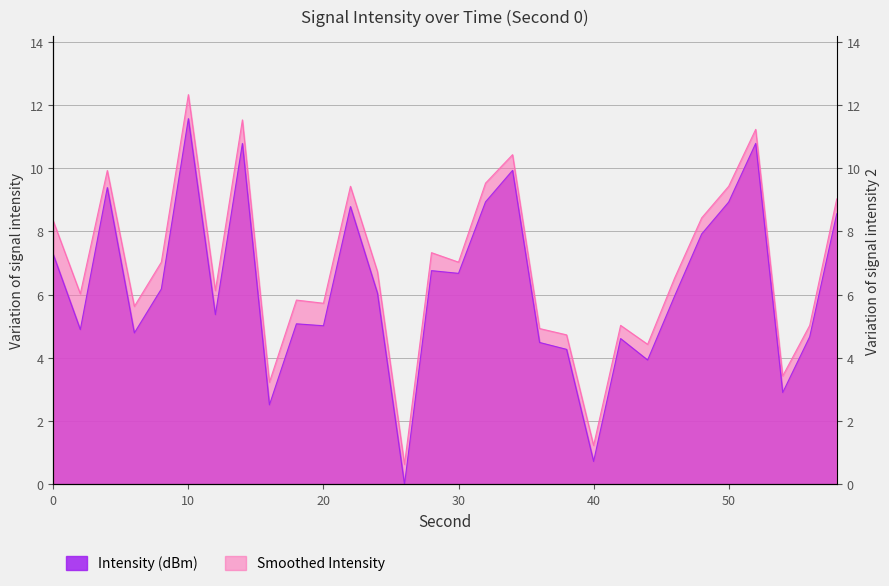

What is the difference between the maximum and second lowest values in the Smoothed Intensity series?

11.1